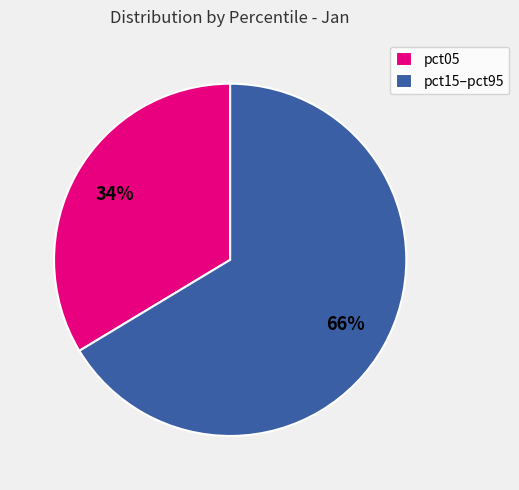

To the nearest percent, what percentage of the pie is pct05?

34%